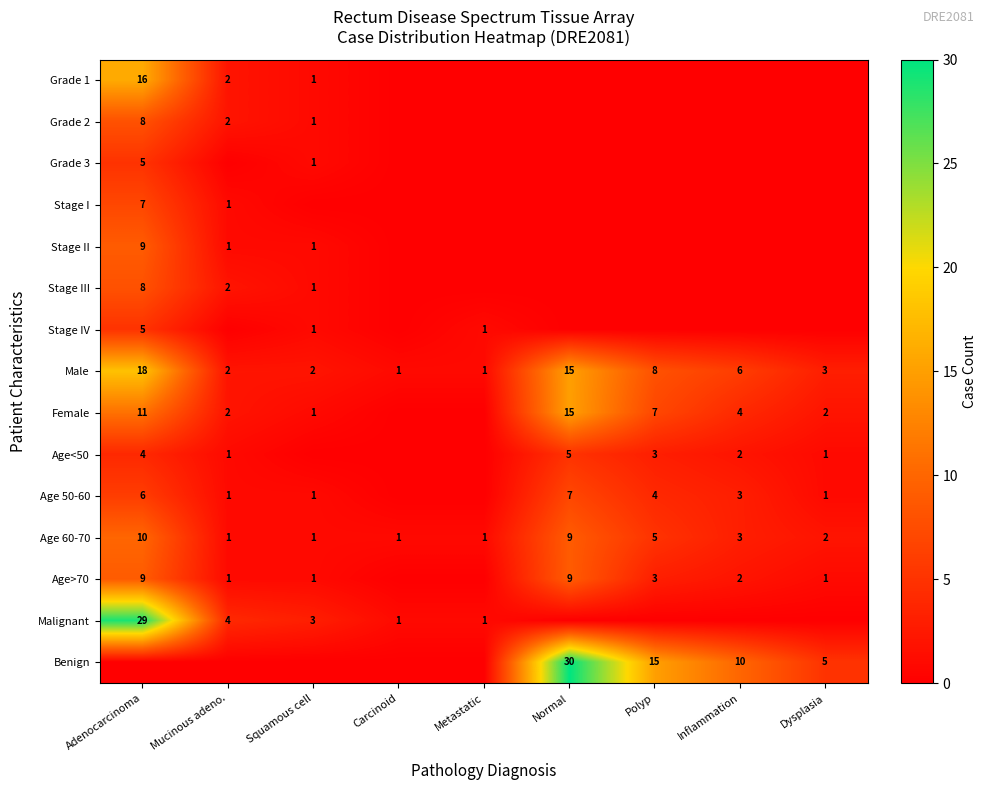

True or false: Stage I has a value of 1 at Mucinous adeno..

True